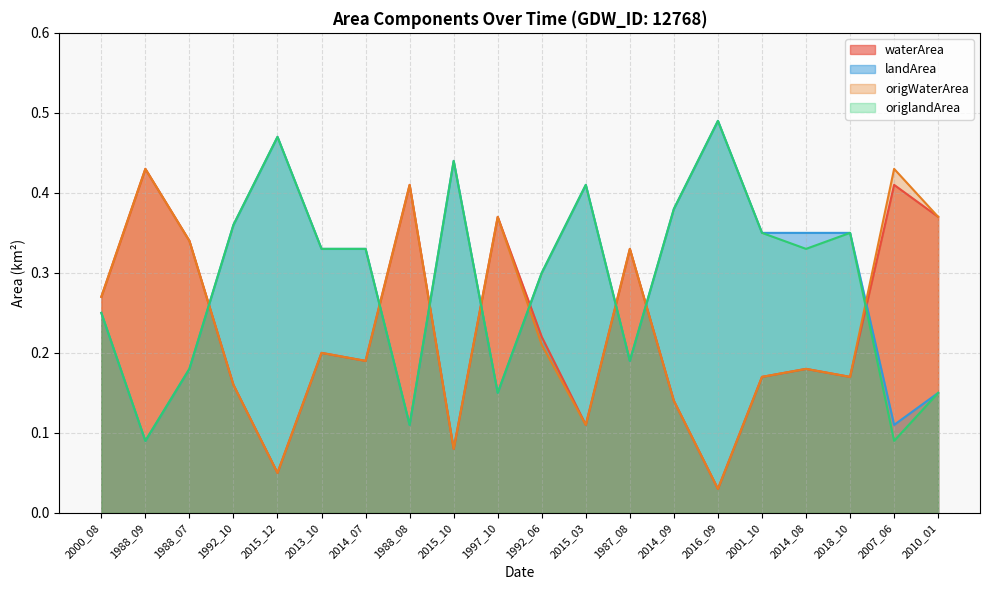

What is the total value across all series at 2000_08?

1.0